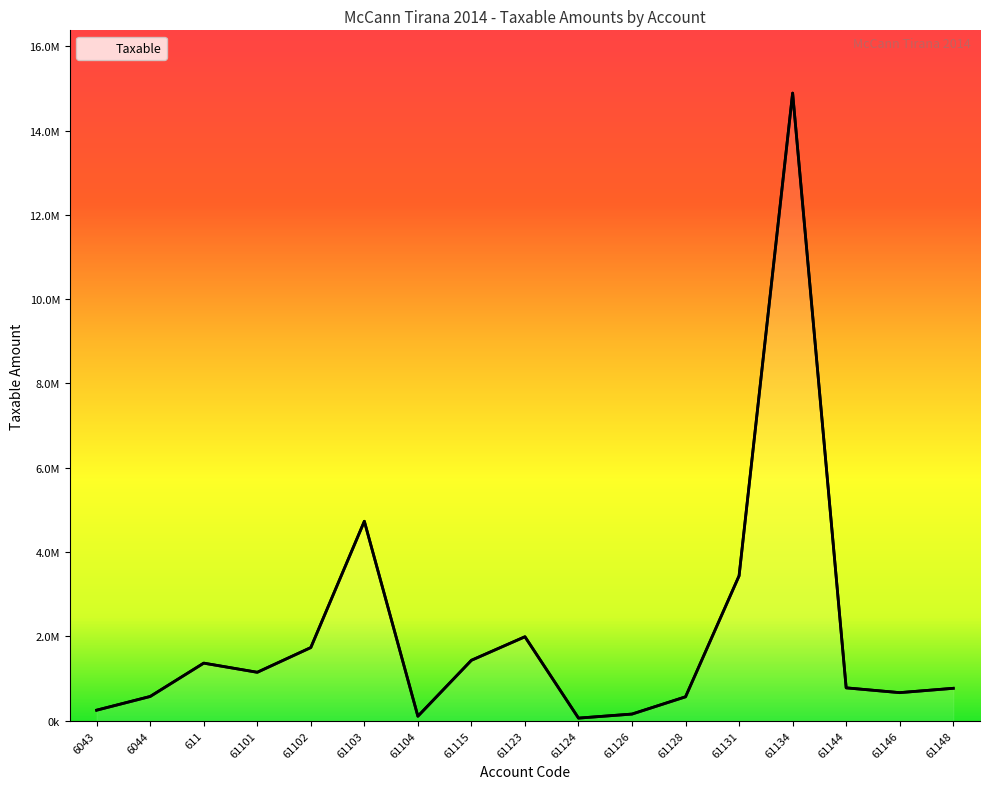

What is the minimum value shown in the chart?

61813.2